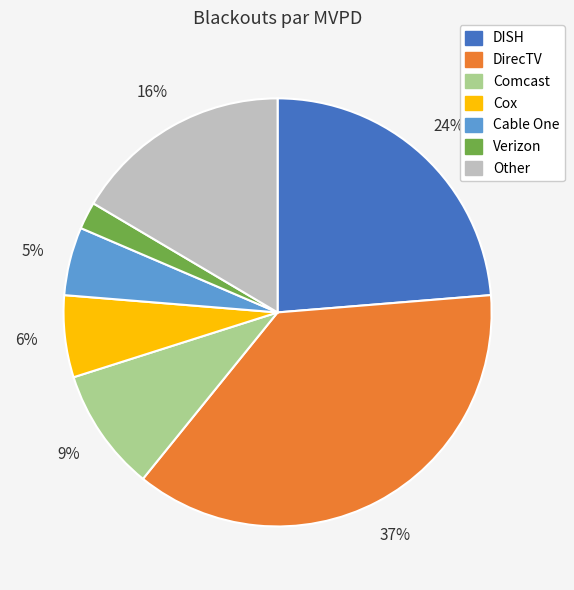

Does any single category account for the majority?

No